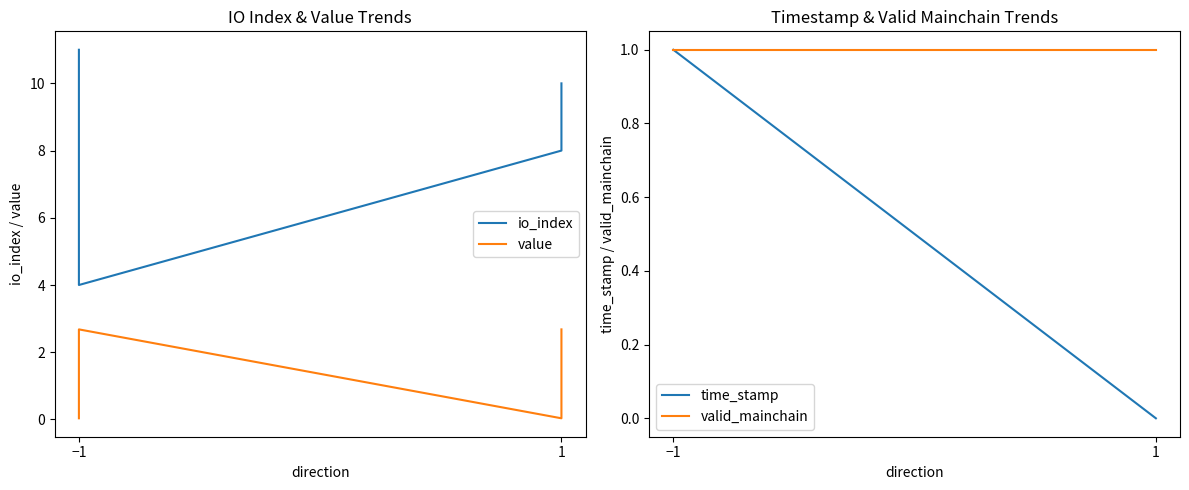

At which label does value reach its minimum?

−1